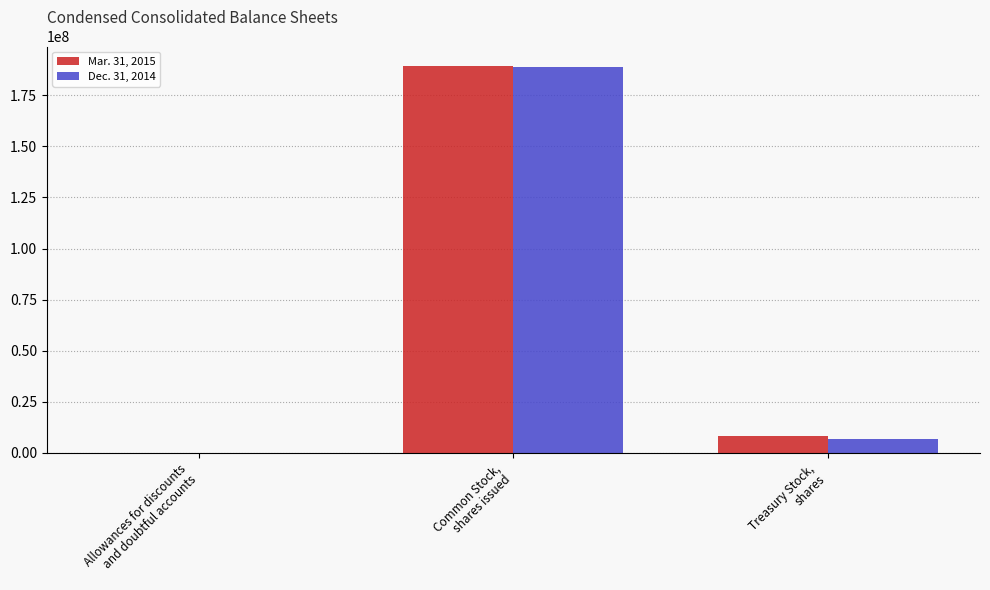

The value of Dec. 31, 2014 at Treasury Stock,
shares is 6600000. True or false?

True